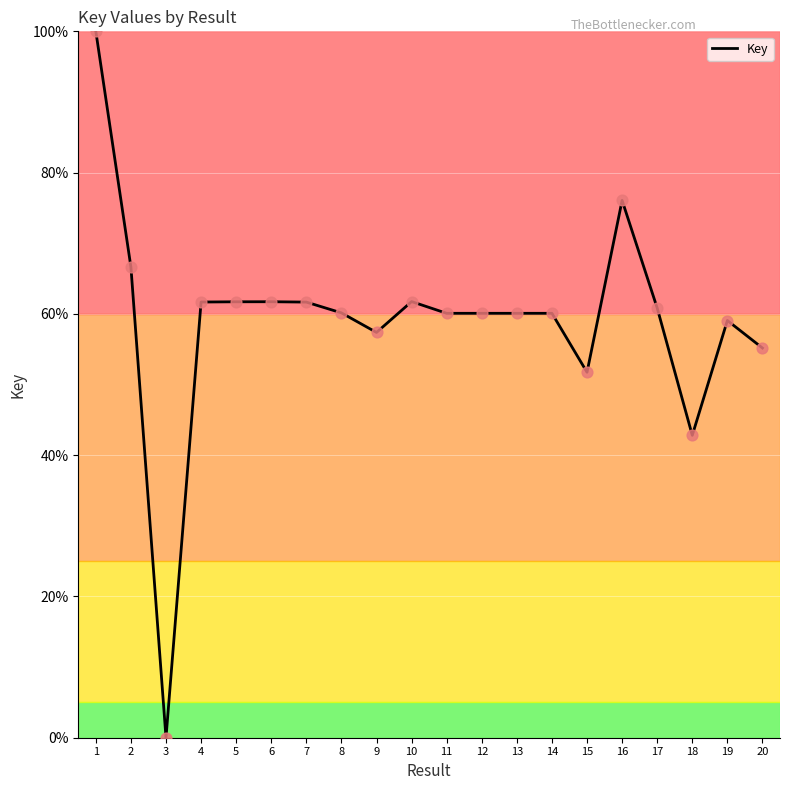

What is the change in value from 2 to 13?

-6.6